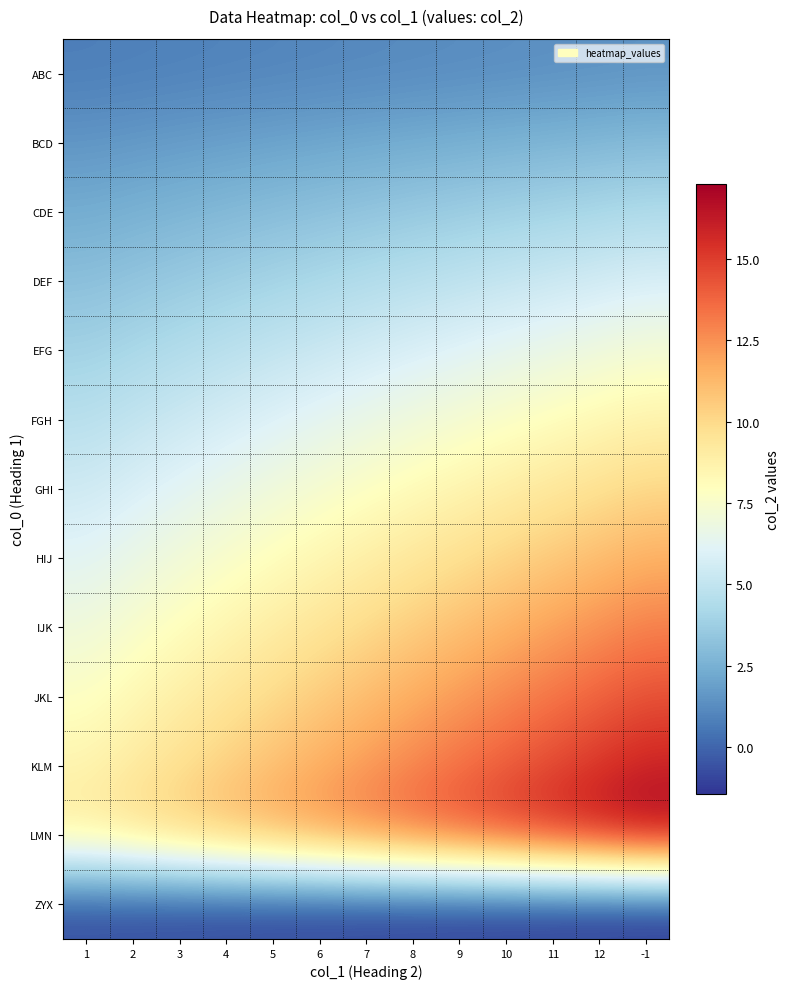

Which series has the largest range (max minus min)?

LMN